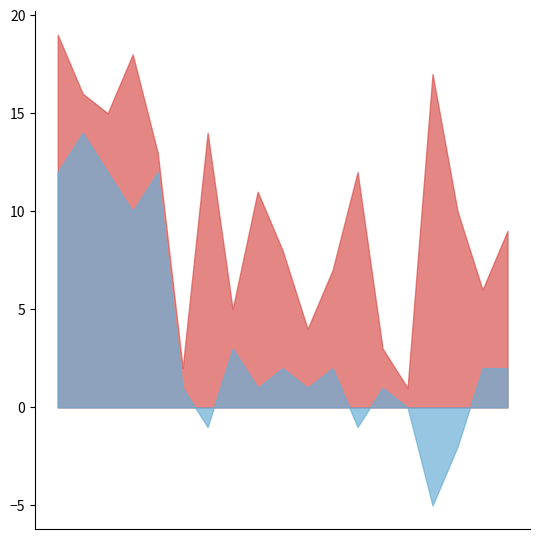

After their last crossing, which series has the higher values: Poradie (faza) or Poradie (sourhn.)?

Poradie (sourhn.)